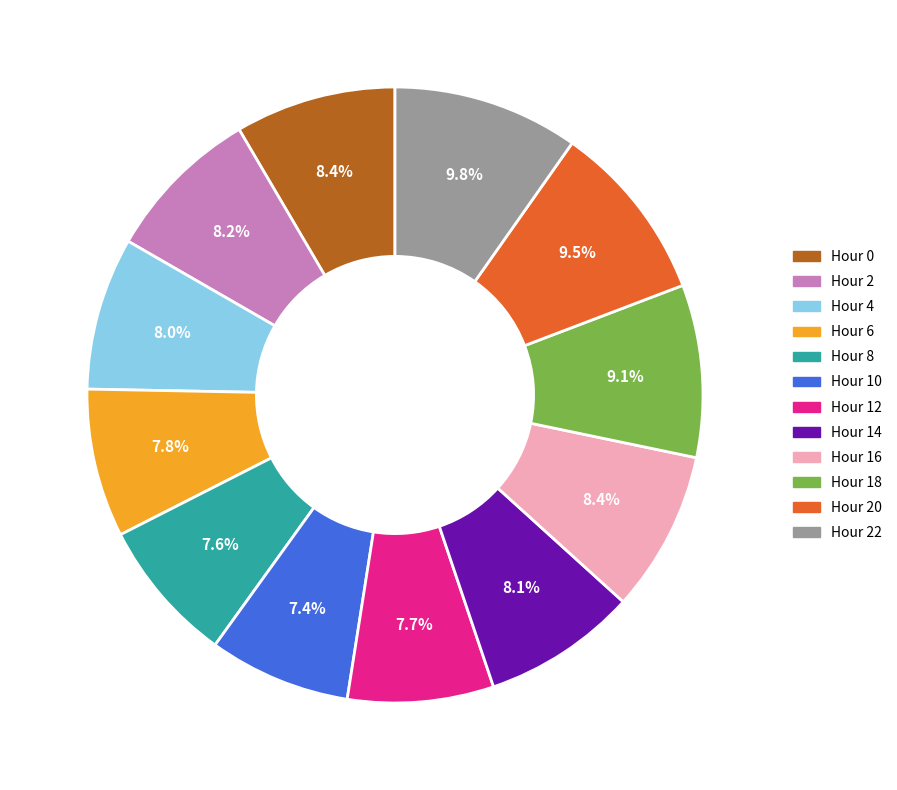

What is the ratio of the value at Hour 20 to the value at Hour 12?

1.2